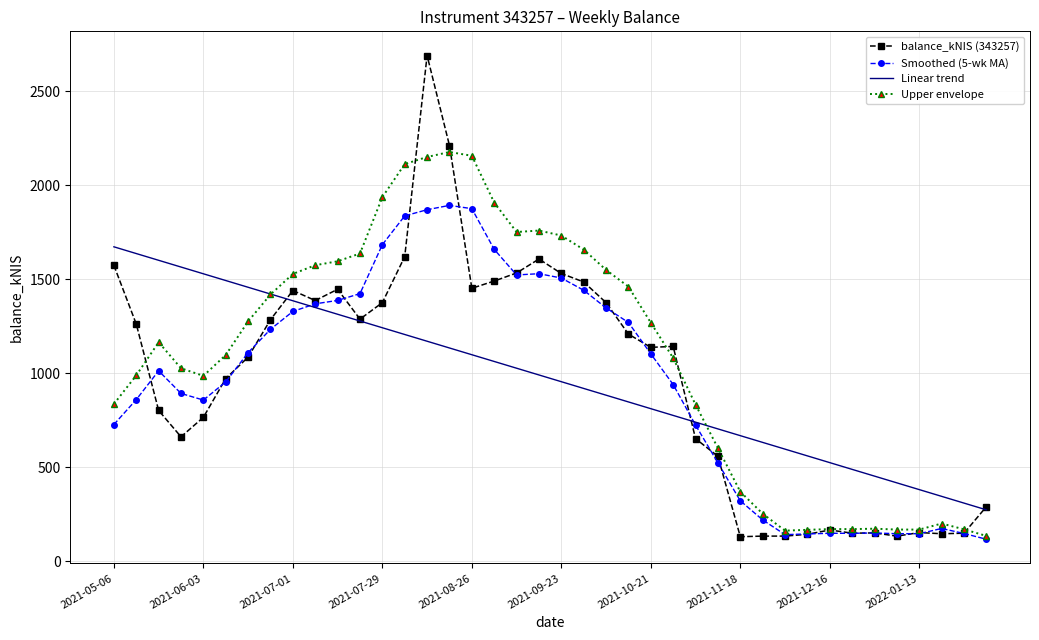

Which series has the widest spread of values?

balance_kNIS (343257)